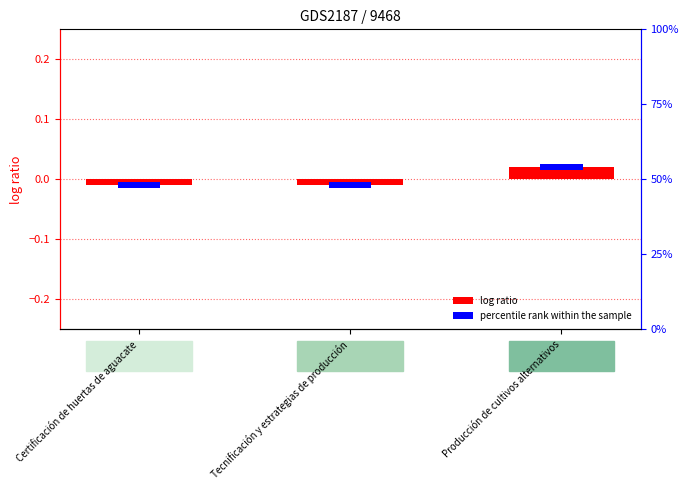

Which has a higher value, Certificación de huertas de aguacate or Producción de cultivos alternativos?

Producción de cultivos alternativos